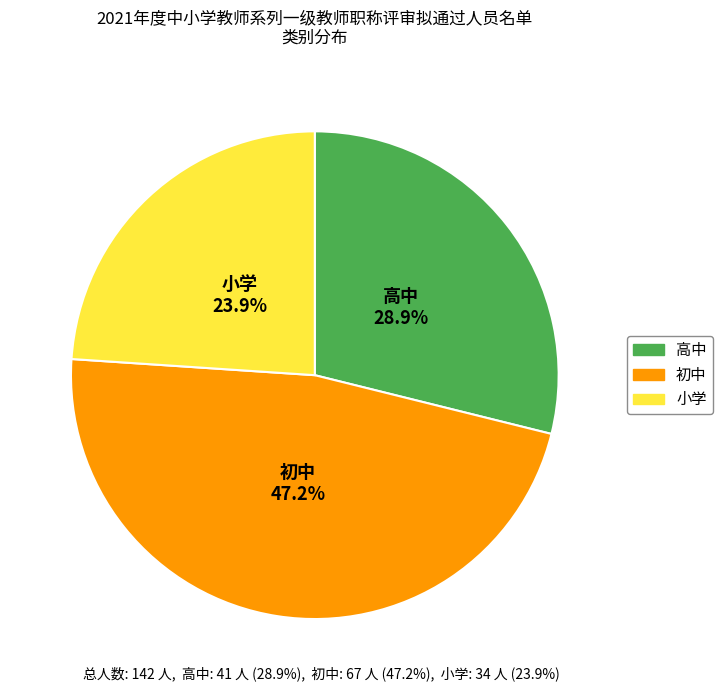

Combined, what portion of the pie is 高中 and 初中?

76.1%